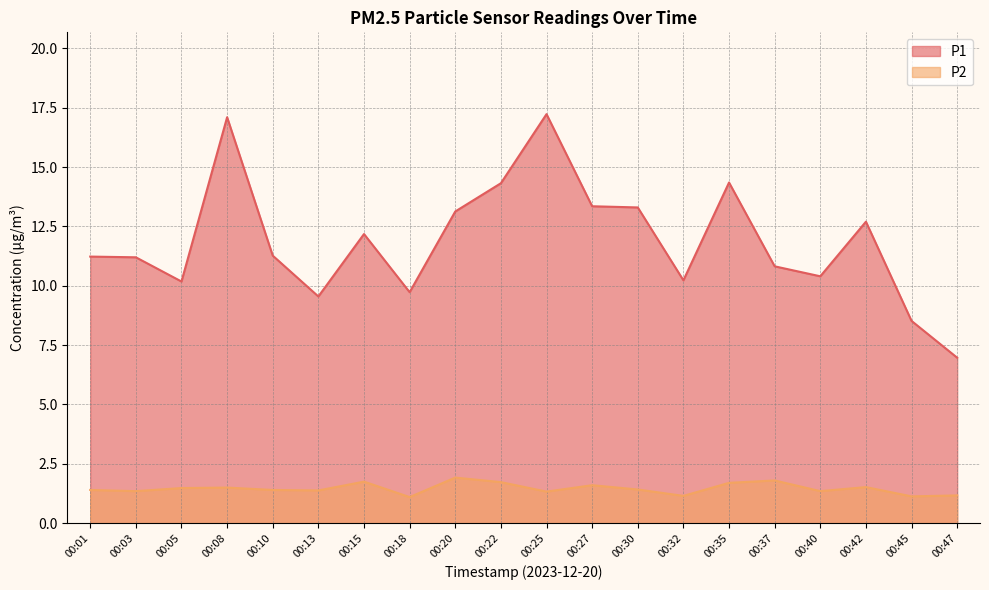

What is the sum of the P2 values at 00:42 and 00:01?

2.9